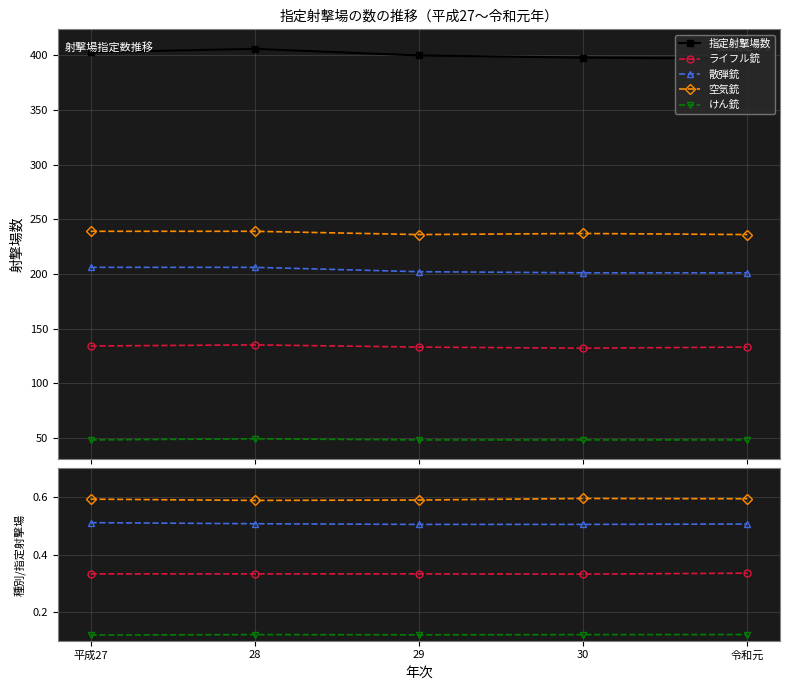

How many lines are shown in the chart?

5